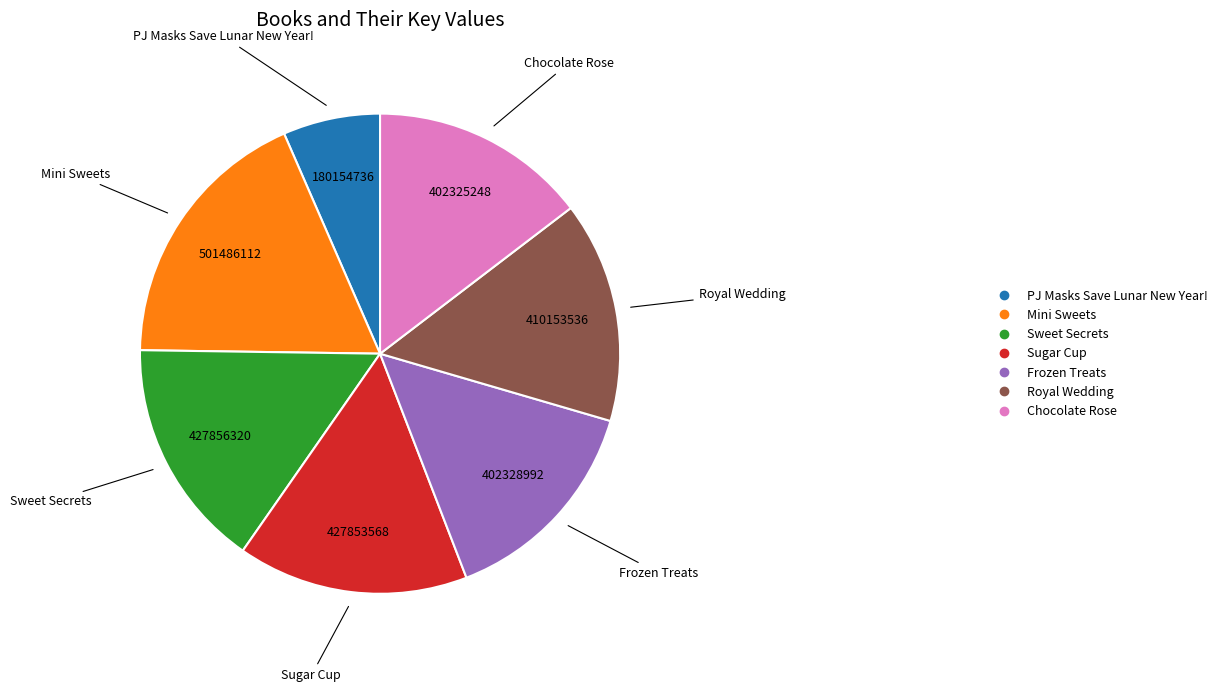

Is Frozen Treats the majority of the pie?

No